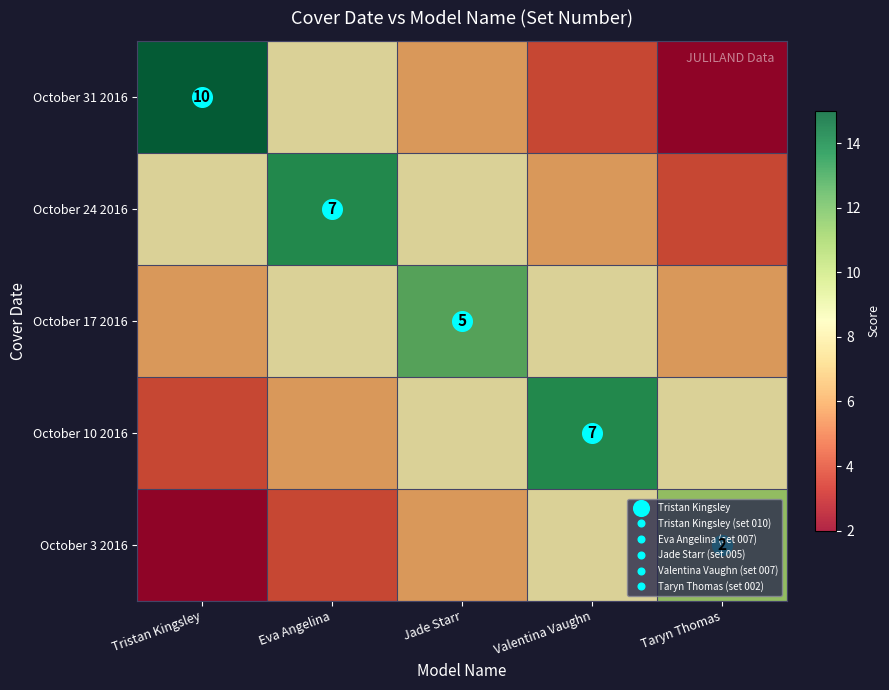

What is the minimum value shown in the chart?

2.0